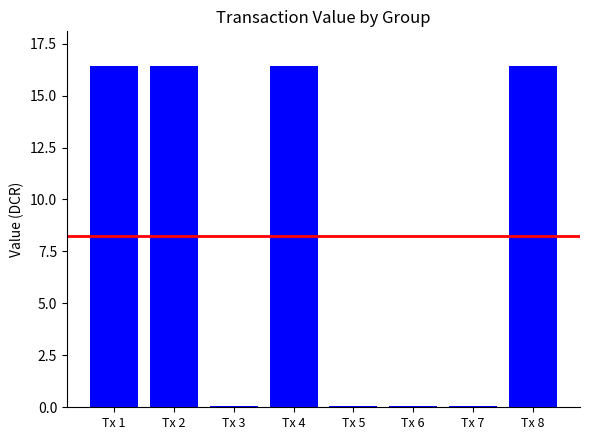

At which label does the data first exceed 16?

Tx 1